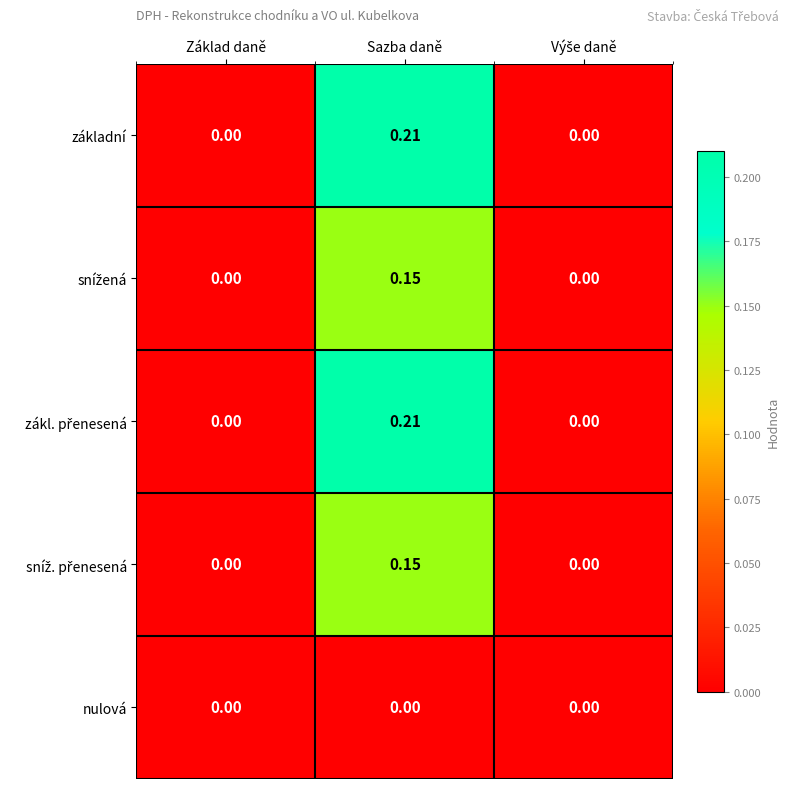

At which category is the sum across all series the highest?

Sazba daně